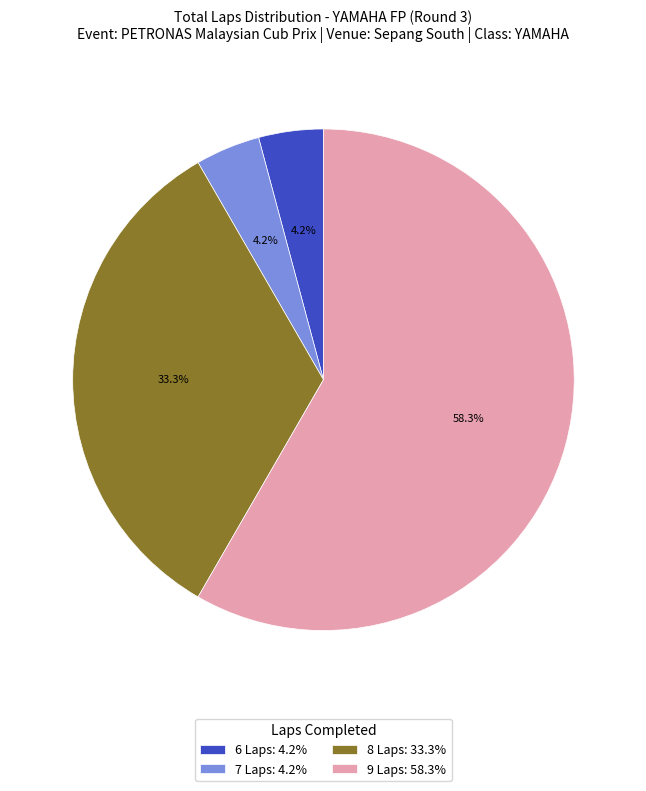

To the nearest percent, what is the average slice percentage?

25%